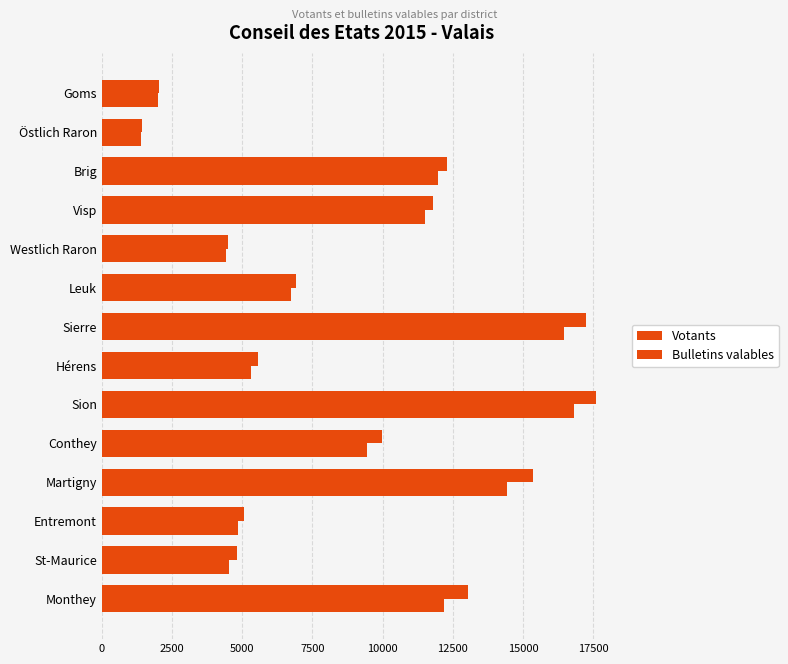

What is the maximum value for Votants?

17589